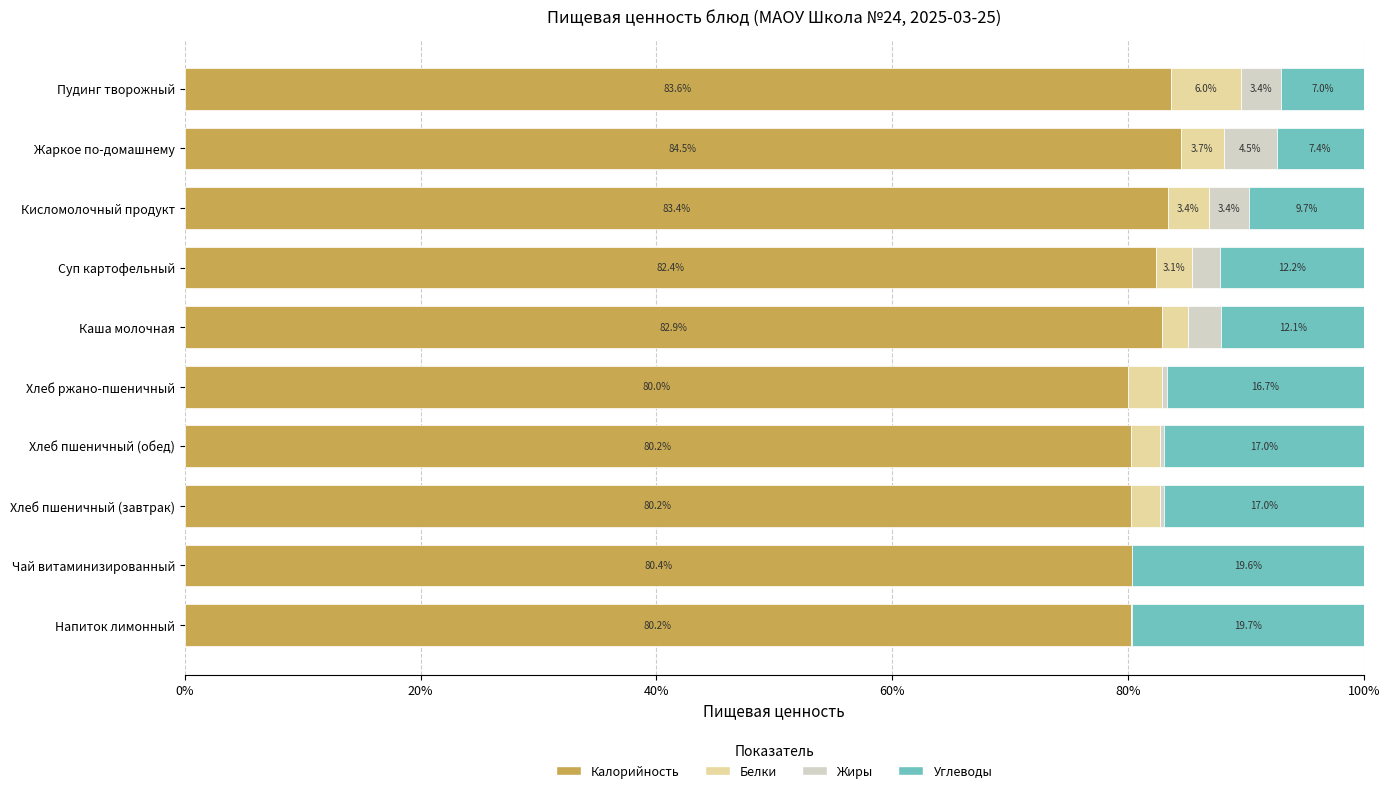

At which label is Калорийность closest to 82?

Суп картофельный